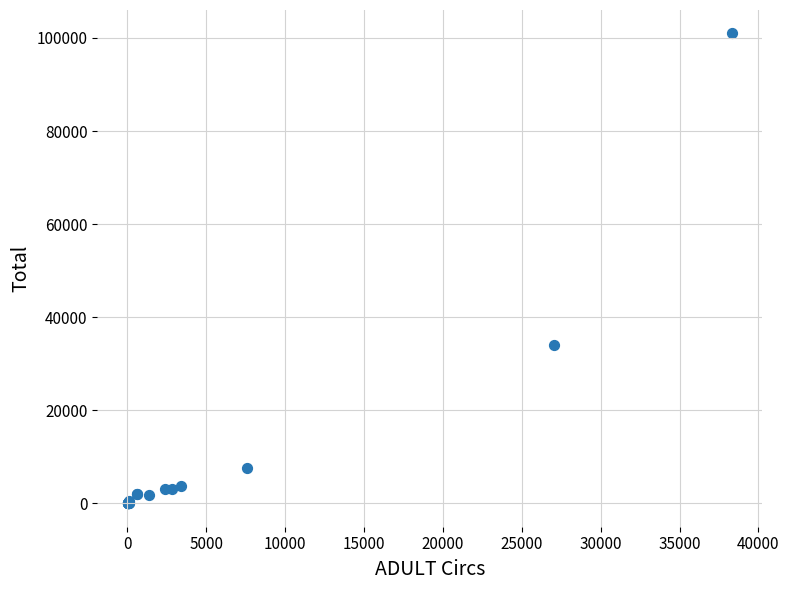

What Y value in the scatter plot is closest to 50485?

34032